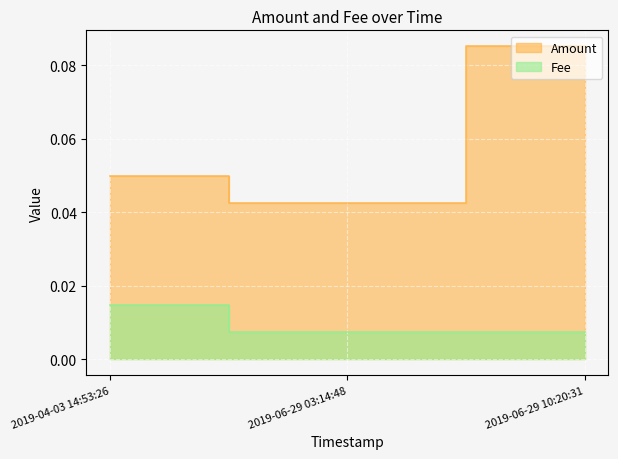

Which has a higher value, 2019-06-29 10:20:31 or 2019-04-03 14:53:26?

2019-04-03 14:53:26